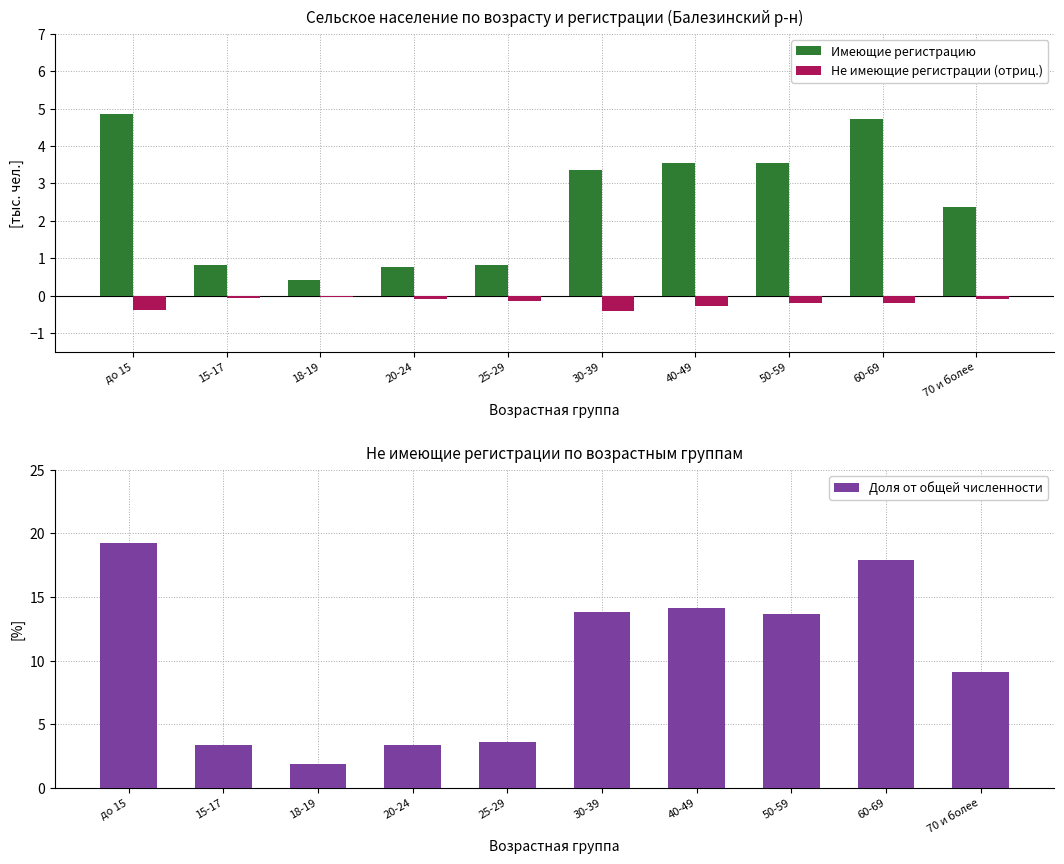

List the series in order of their overall mean, lowest first.

Не имеющие регистрации (отриц.), Имеющие регистрацию, Доля от общей численности